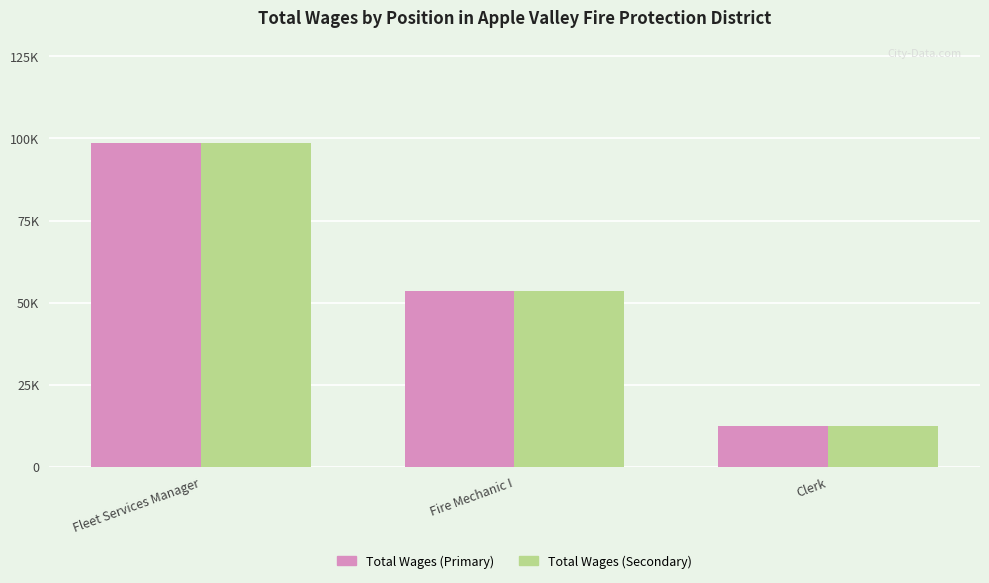

Is it true that Total Wages (Primary) equals 129851 at Fleet Services Manager?

False